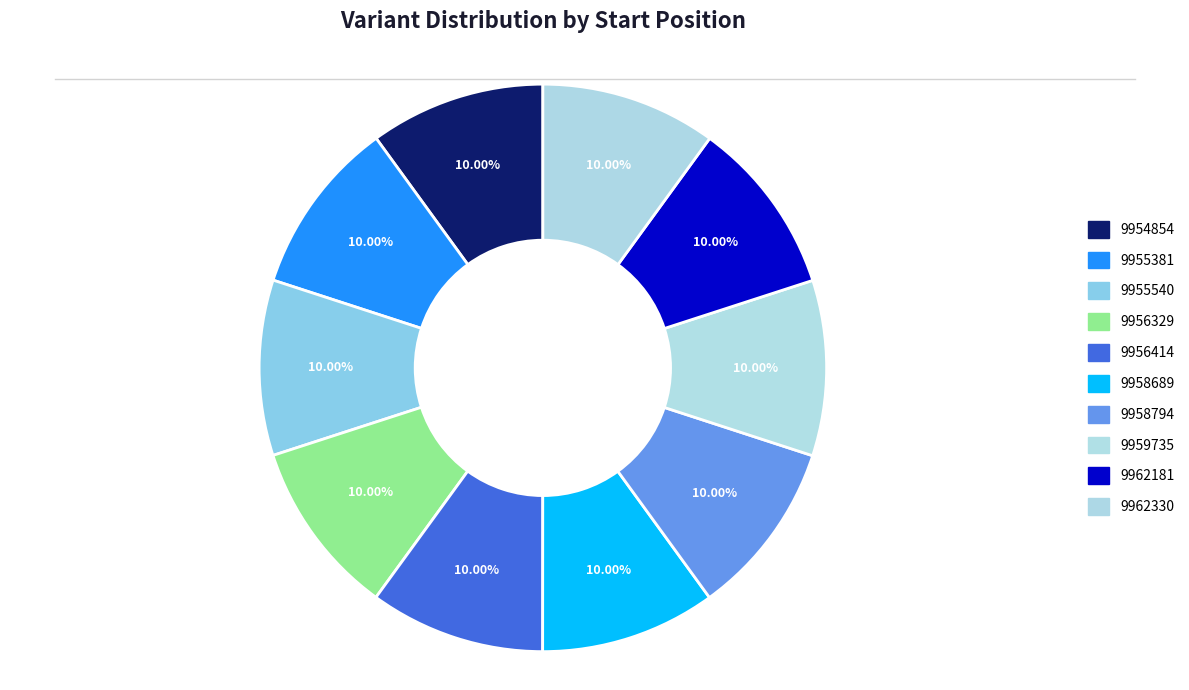

What is the largest slice in the pie chart?

9962330